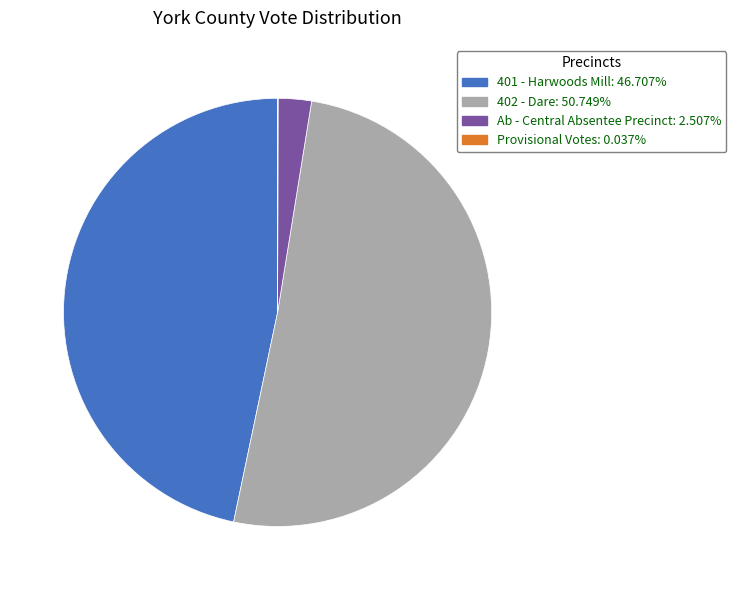

Is there any slice that represents more than half of the pie?

Yes